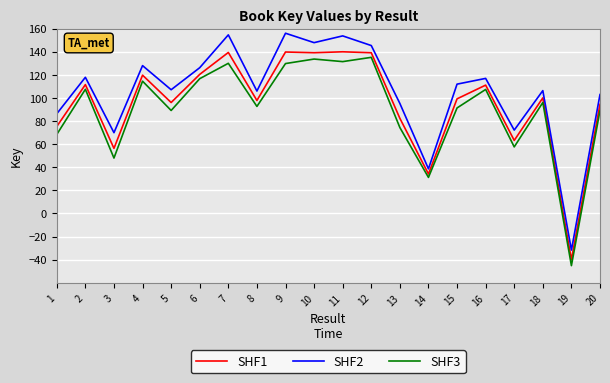

What is the difference between the SHF3 values at 19 and 11?

176.7